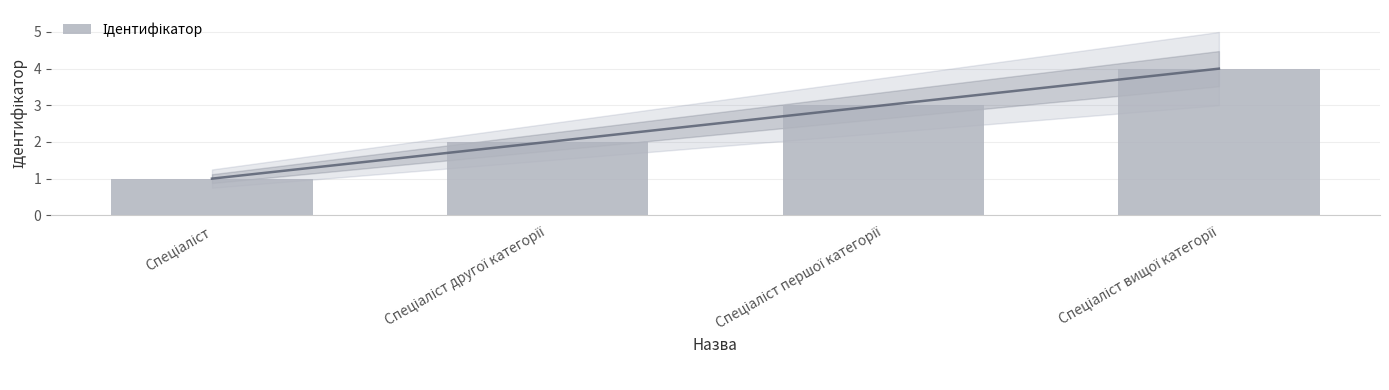

What is the value of the 3rd bar from the left?

3